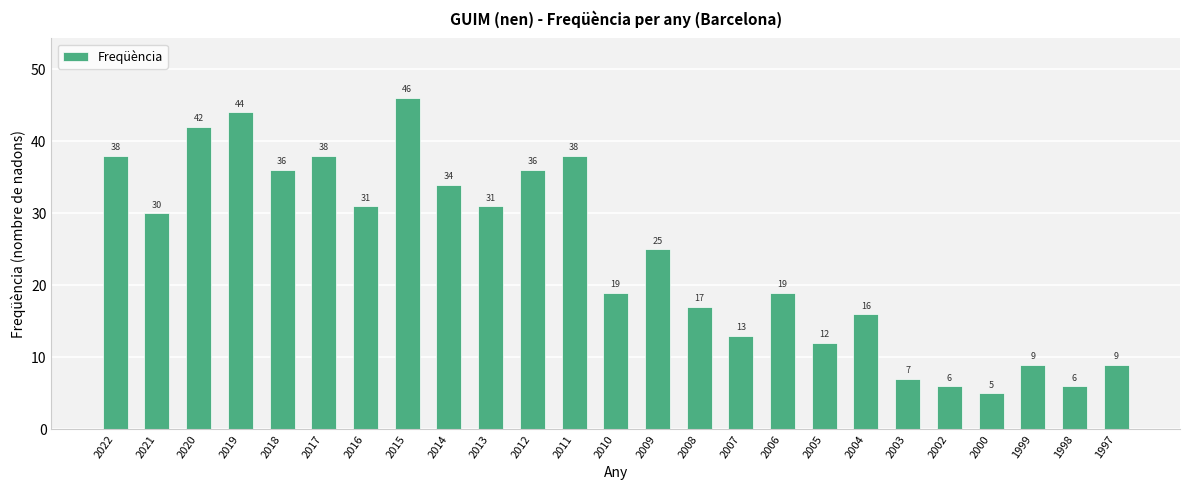

What is the value of the 4th bar from the left?

44